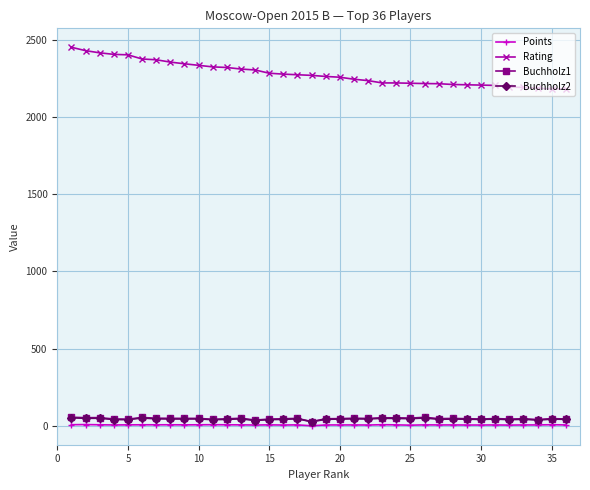

True or false: Buchholz2 has more than 0 points higher than both neighbors.

True